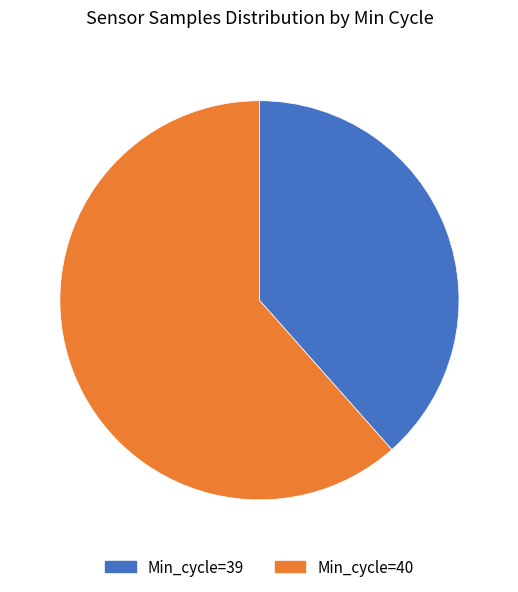

What is the ratio of the value at Min_cycle=40 to the value at Min_cycle=39?

1.6